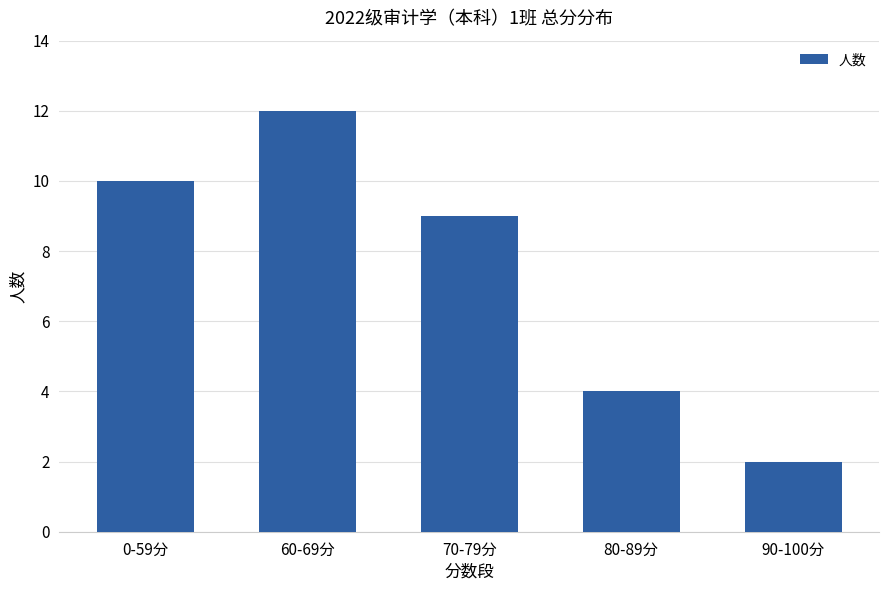

List the labels in order of value, largest first.

60-69分, 0-59分, 70-79分, 80-89分, 90-100分